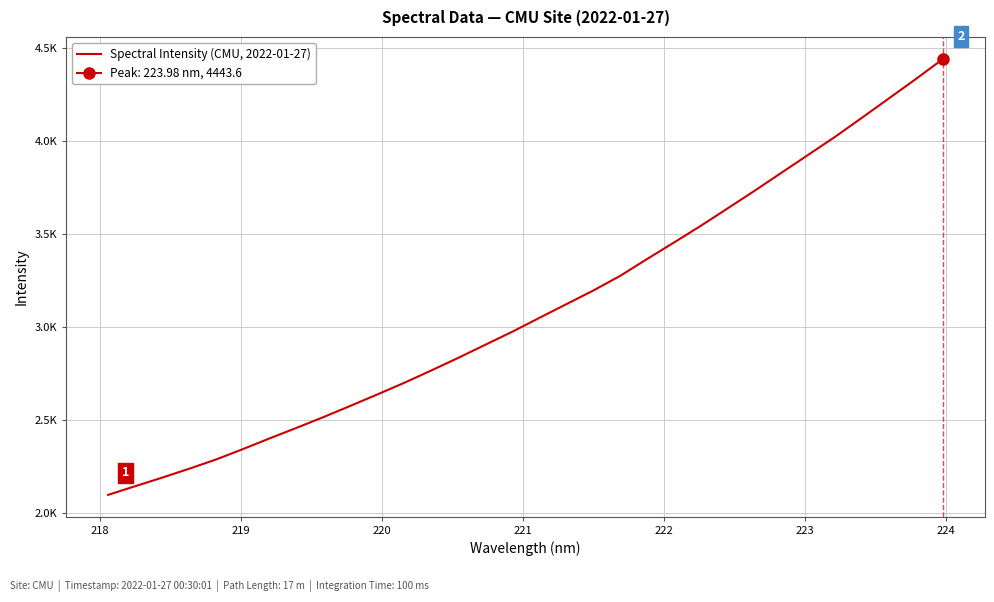

What is the difference between the maximum and minimum values?

2344.4